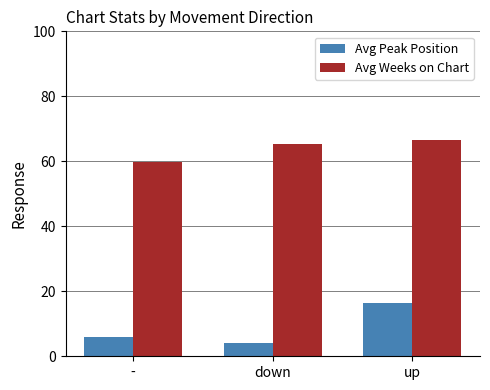

Does the chart contain stacked bars?

No